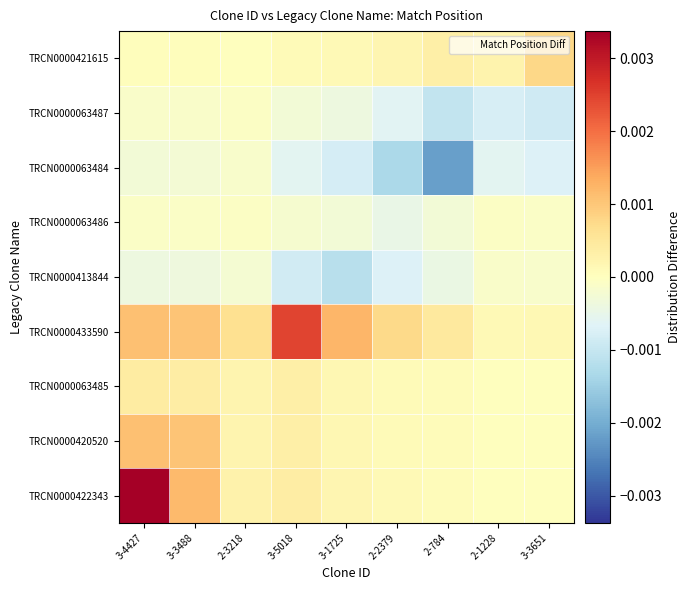

Which has a higher value, 3-3488 or 3-5018?

3-3488